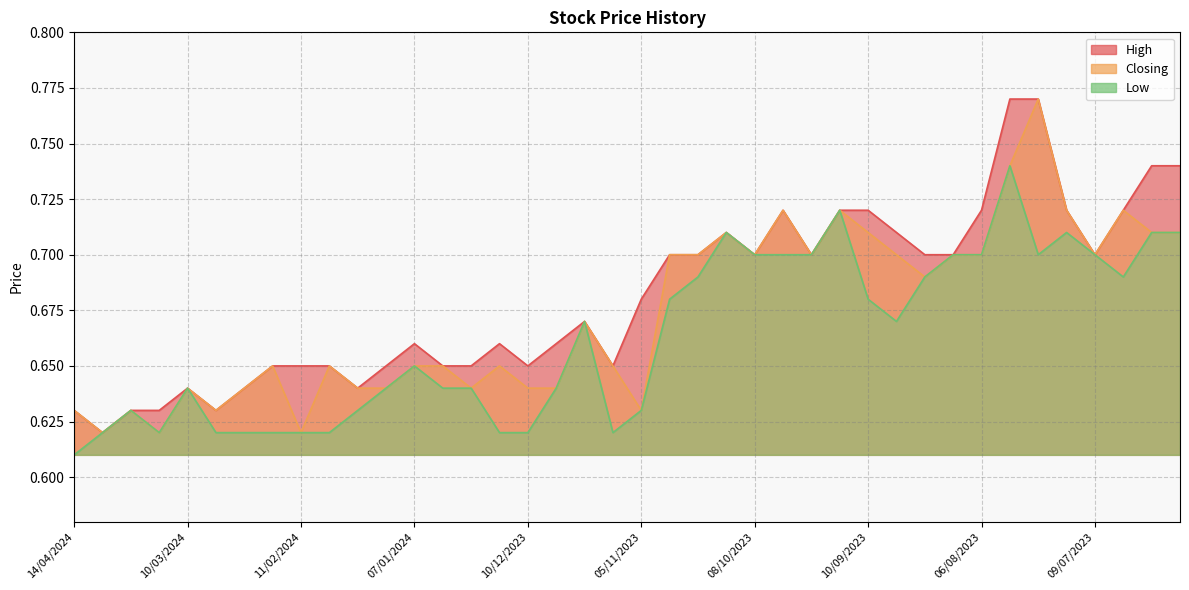

How many interior local valleys does the High series have?

8